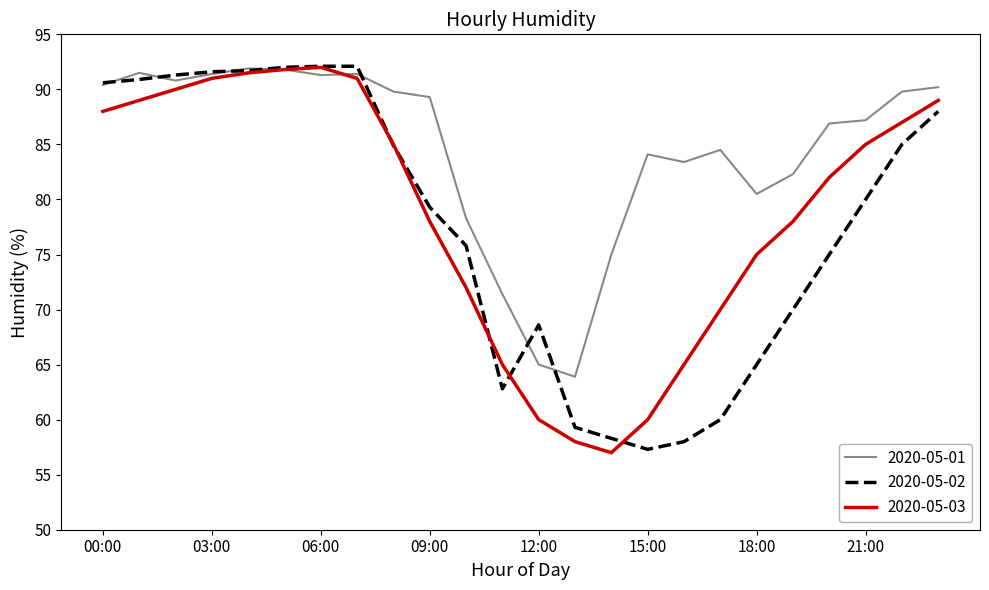

What is the minimum value for 2020-05-01?

63.9